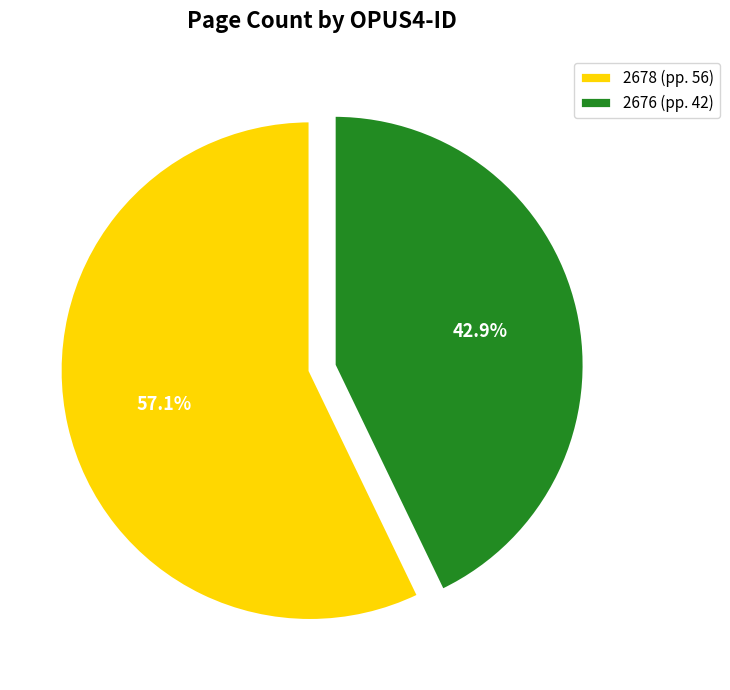

Is it true that 2678 is 57% of the pie?

True